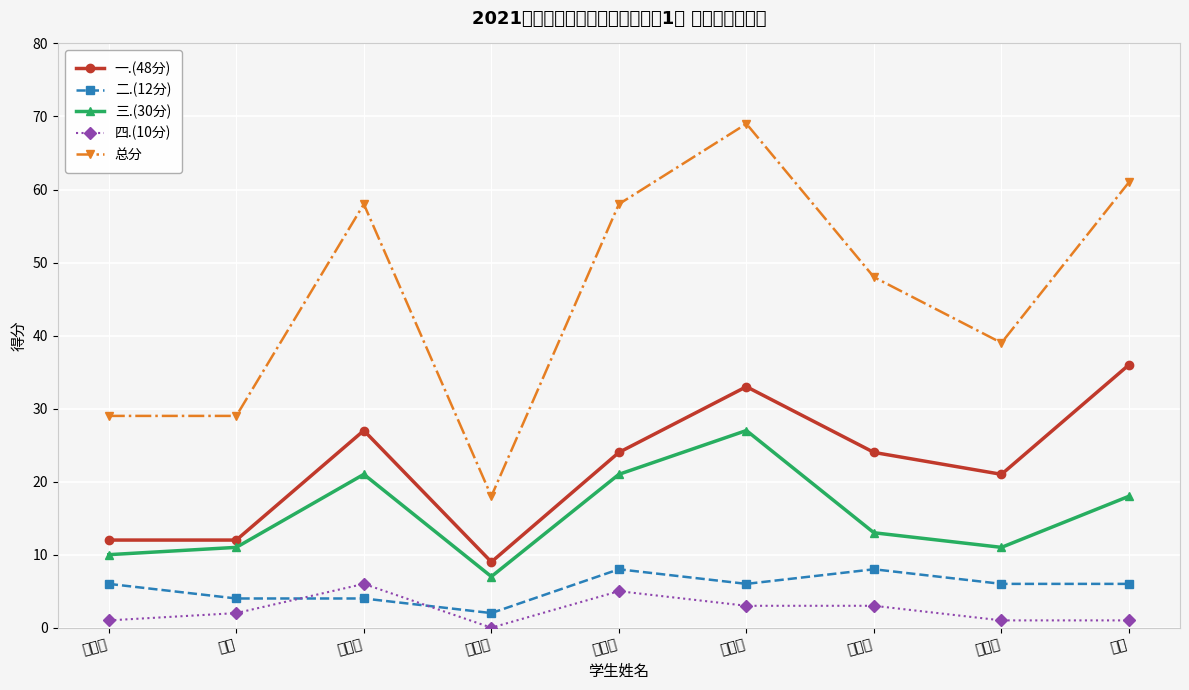

Which series has the largest total across all categories?

总分